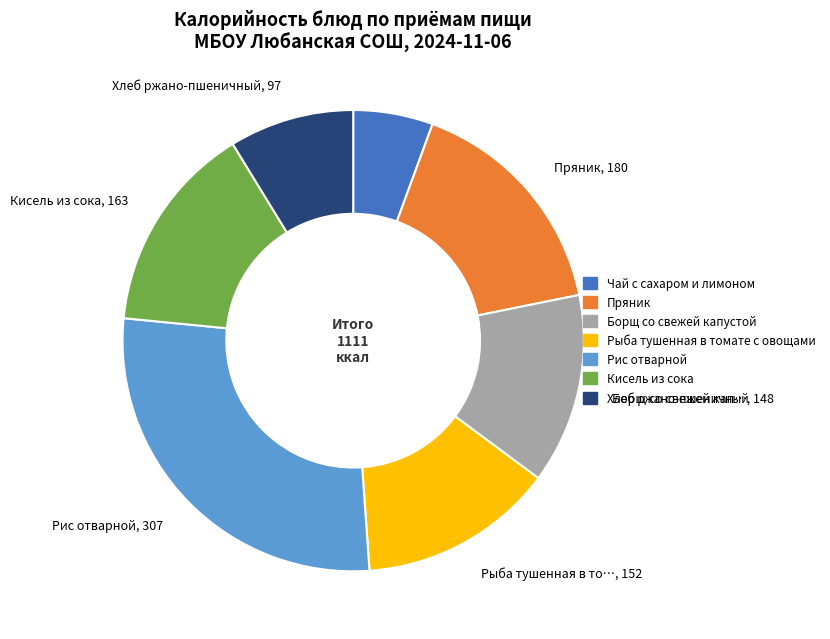

Which category has the biggest portion of the pie?

Рис отварной